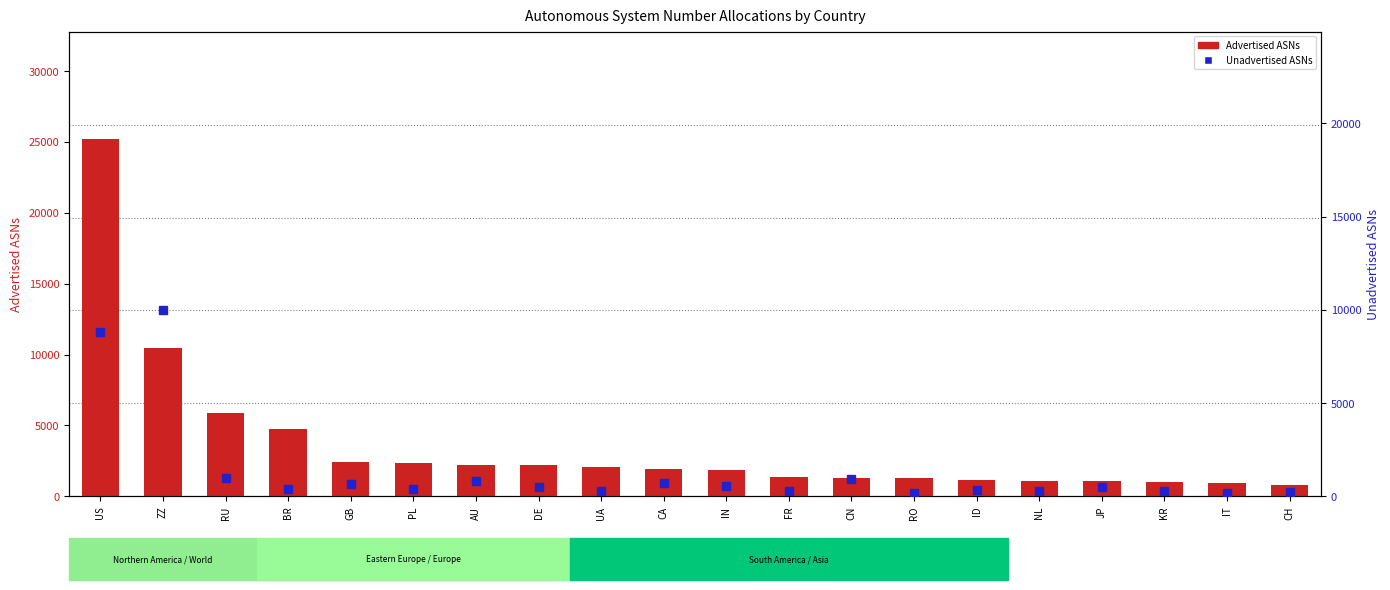

Reading left to right, extract all data points from this chart.

Advertised ASNs: US=25214	ZZ=10466	RU=5869	BR=4778	GB=2426	PL=2334	AU=2209	DE=2204	UA=2057	CA=1934	IN=1868	FR=1331	CN=1326	RO=1299	ID=1177	NL=1104	JP=1086	KR=1023	IT=968	CH=828
Unadvertised ASNs: US=8793	ZZ=9968	RU=960	BR=373	GB=665	PL=416	AU=833	DE=525	UA=311	CA=735	IN=537	FR=310	CN=911	RO=201	ID=321	NL=306	JP=484	KR=276	IT=189	CH=233